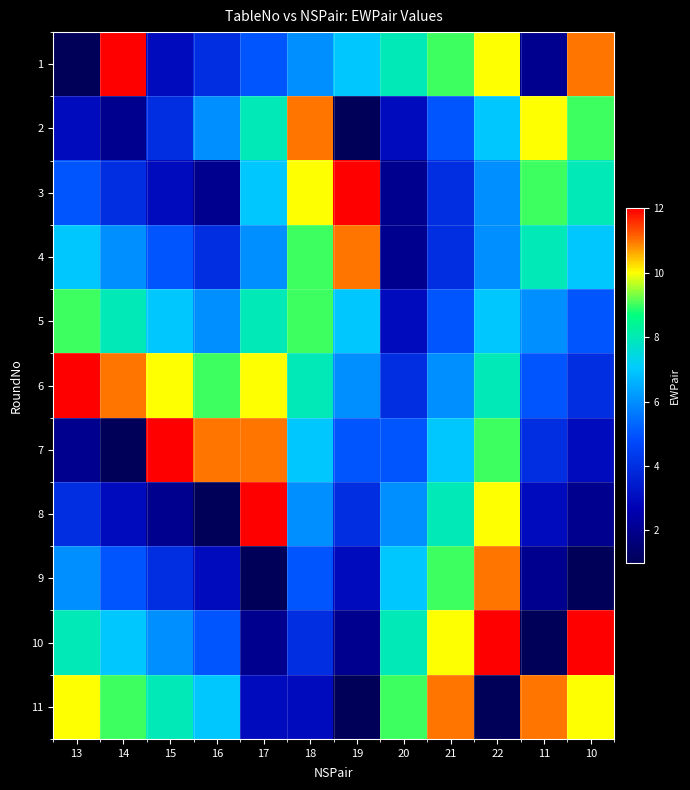

What is the difference between the highest and lowest values at 19?

11